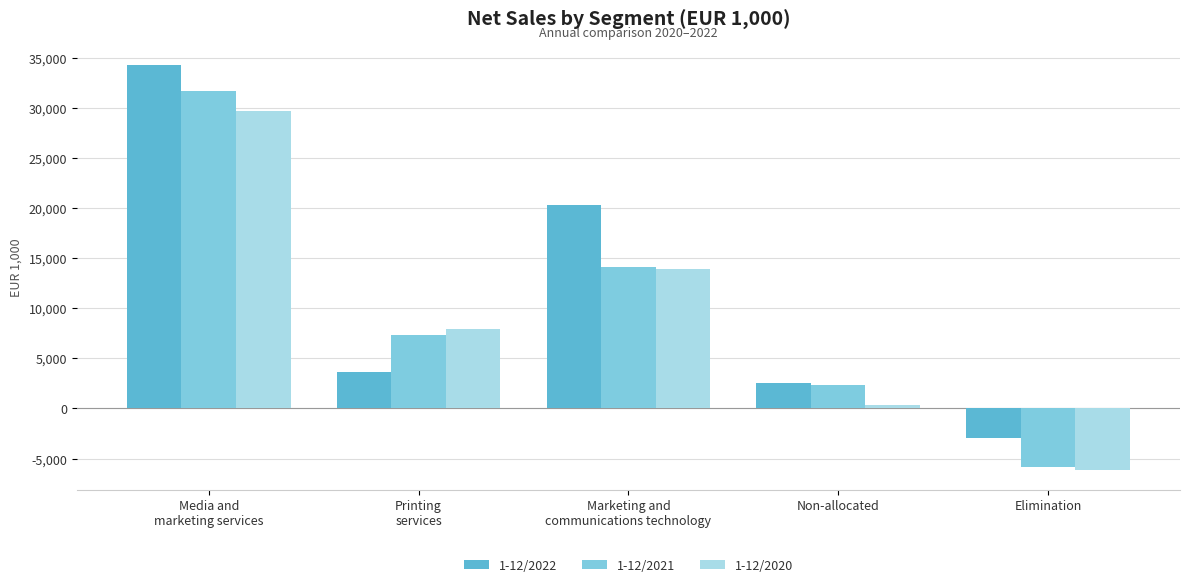

What are all the series names shown in the legend?

1-12/2022, 1-12/2021, 1-12/2020